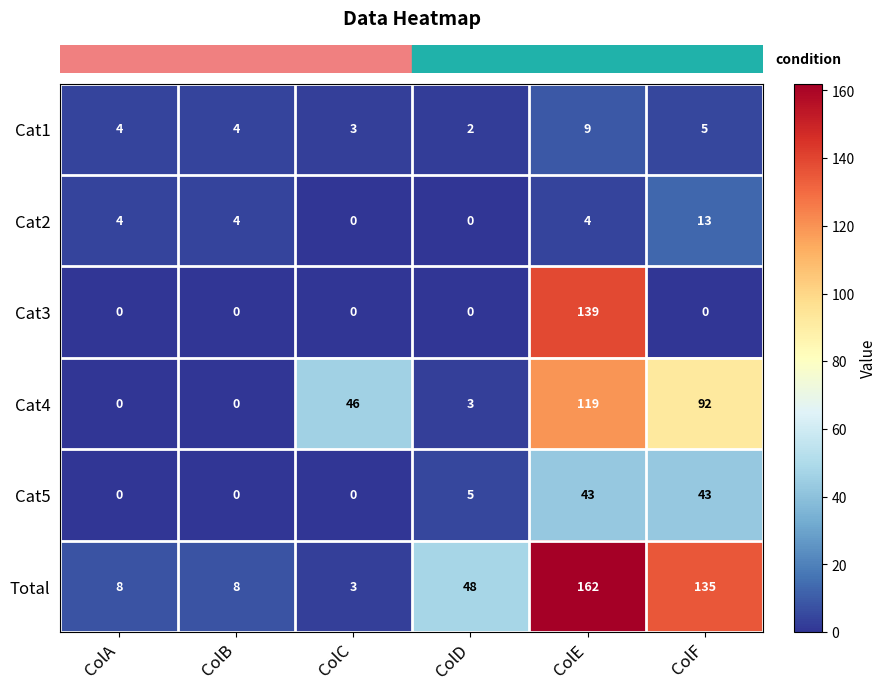

Which series has the widest spread of values?

Total